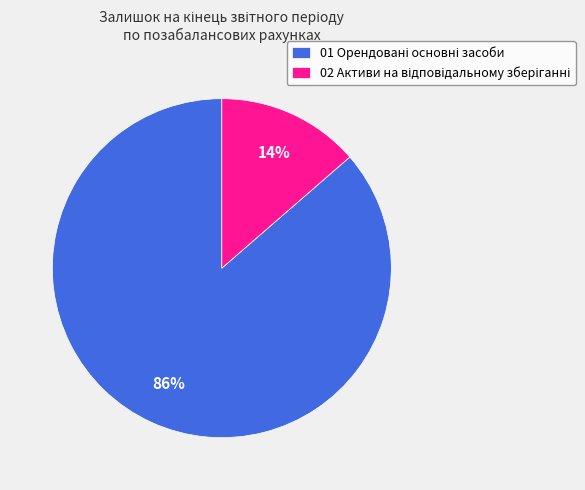

Does any single category account for the majority?

Yes